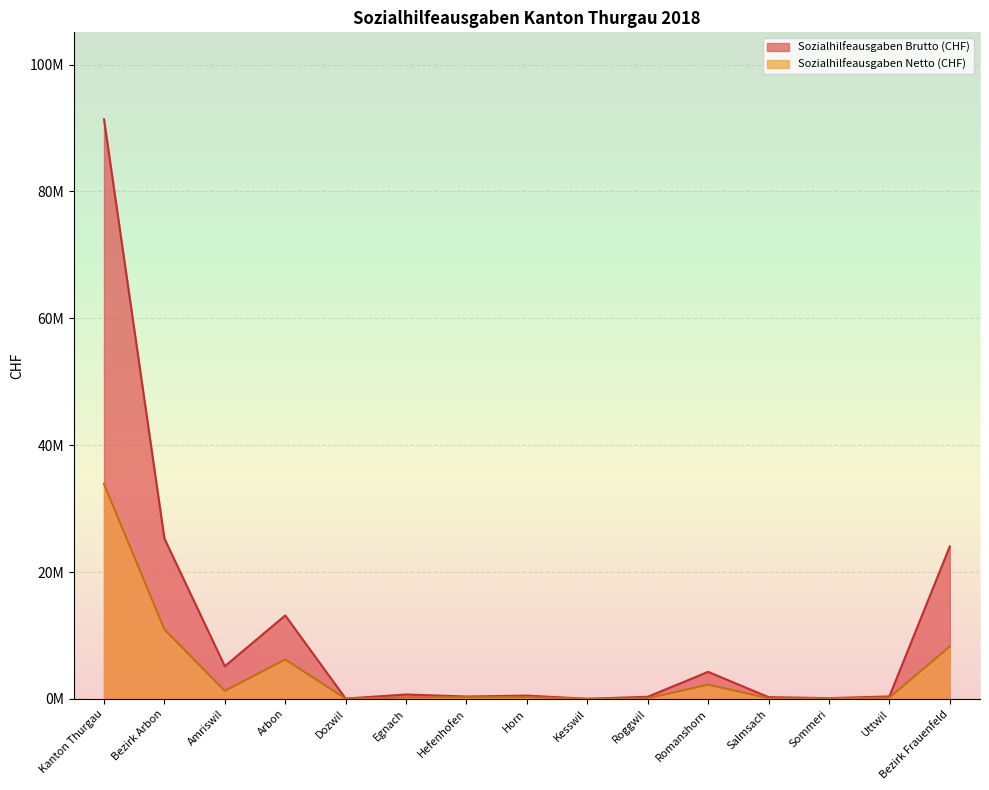

In Sozialhilfeausgaben Brutto (CHF), how many points are lower than both neighbors (excluding endpoints)?

5